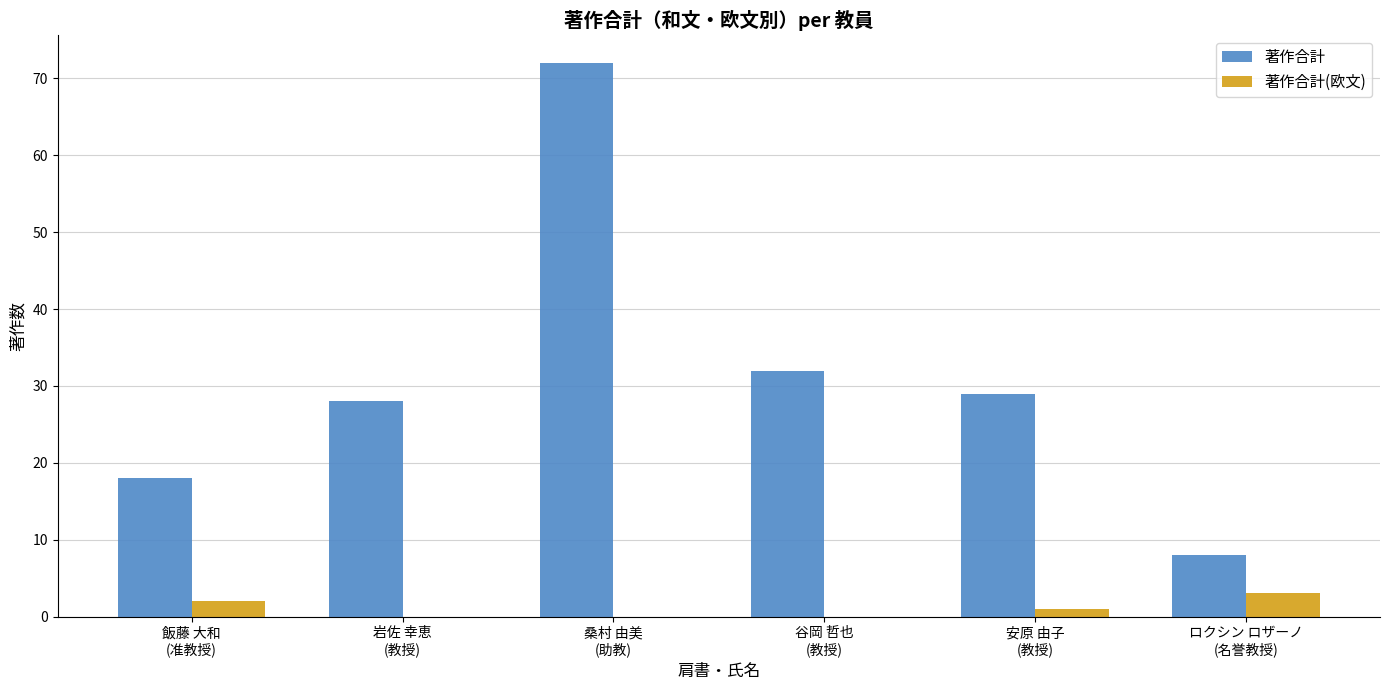

What is the maximum value shown in the chart?

72